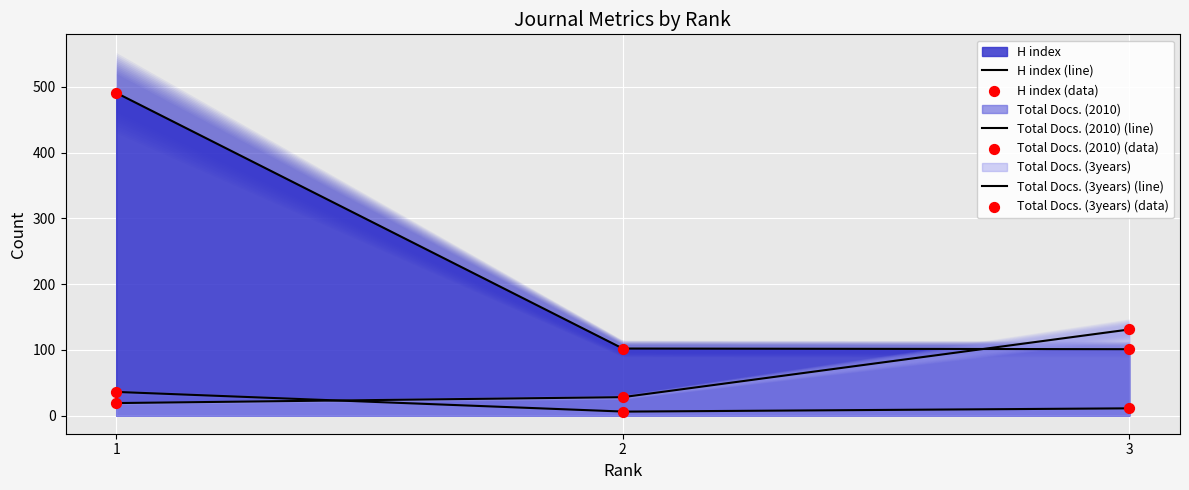

Which series contains the highest Y value?

H index